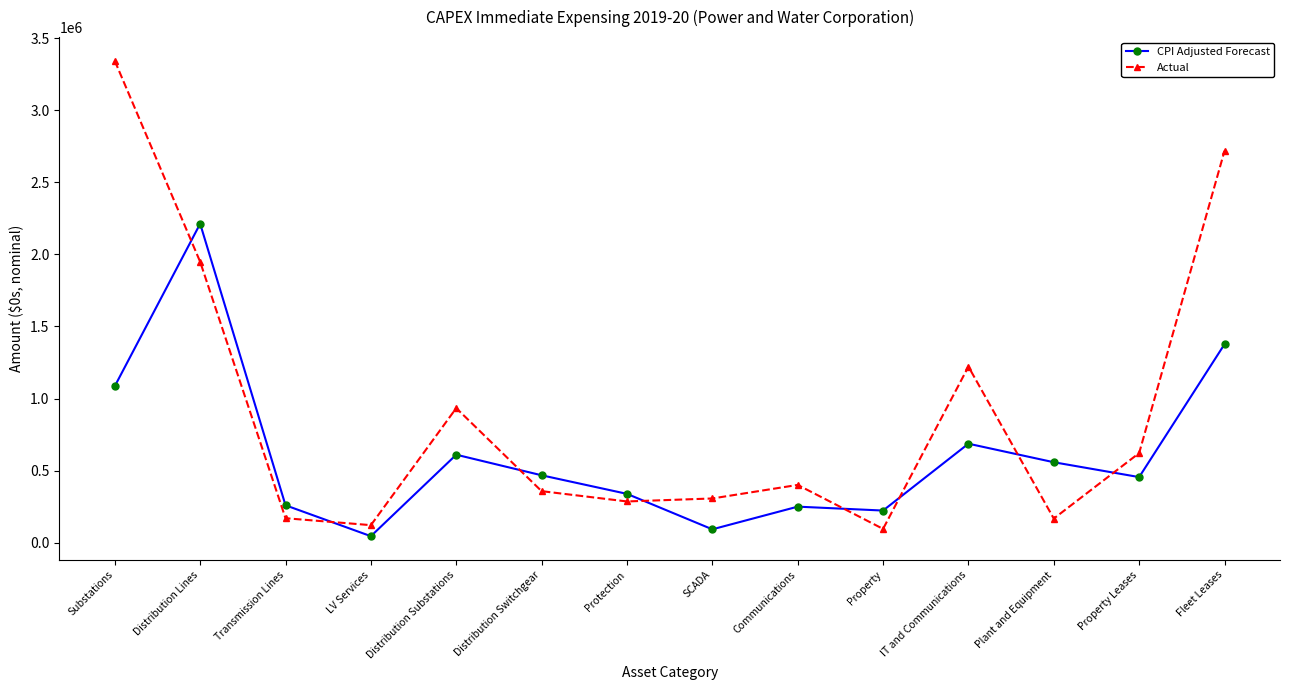

Rank the series at Property Leases from highest to lowest value.

Actual, CPI Adjusted Forecast